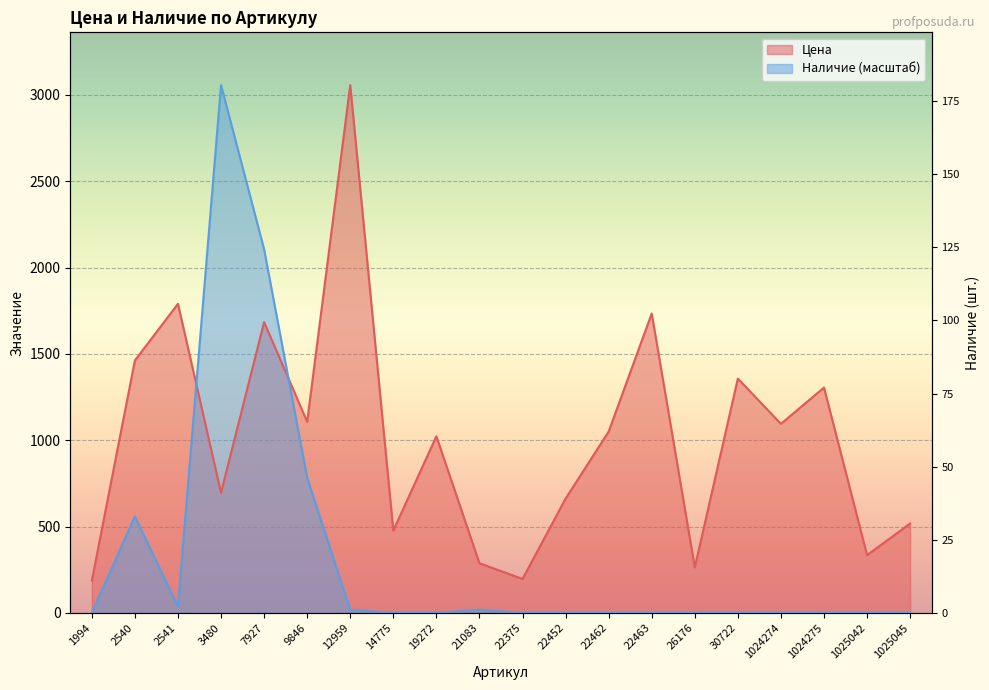

At which label is Цена closest to 1621?

7927